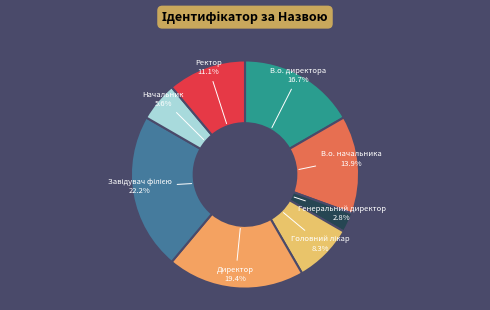

To the nearest percent, what is the difference between the largest and smallest slice percentages?

19%